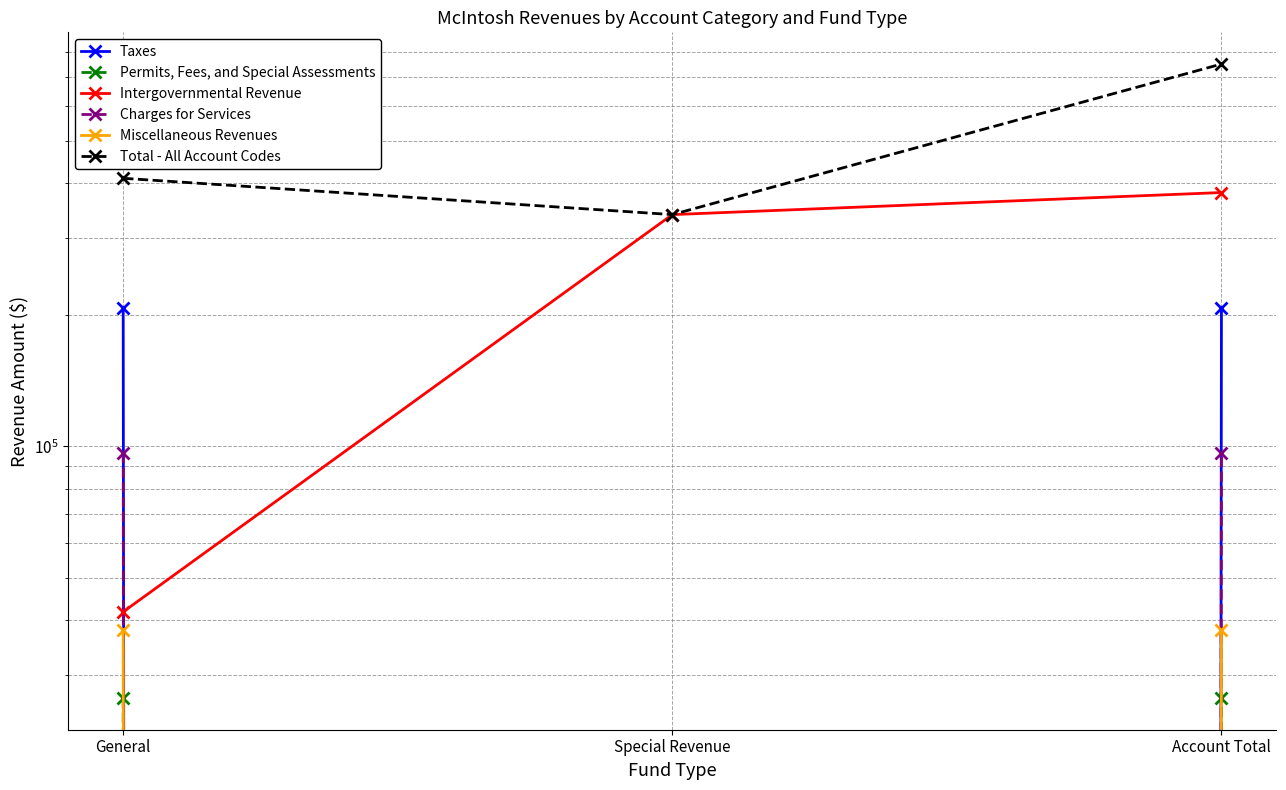

What is the difference between the maximum and second lowest values in the Total - All Account Codes series?

338809